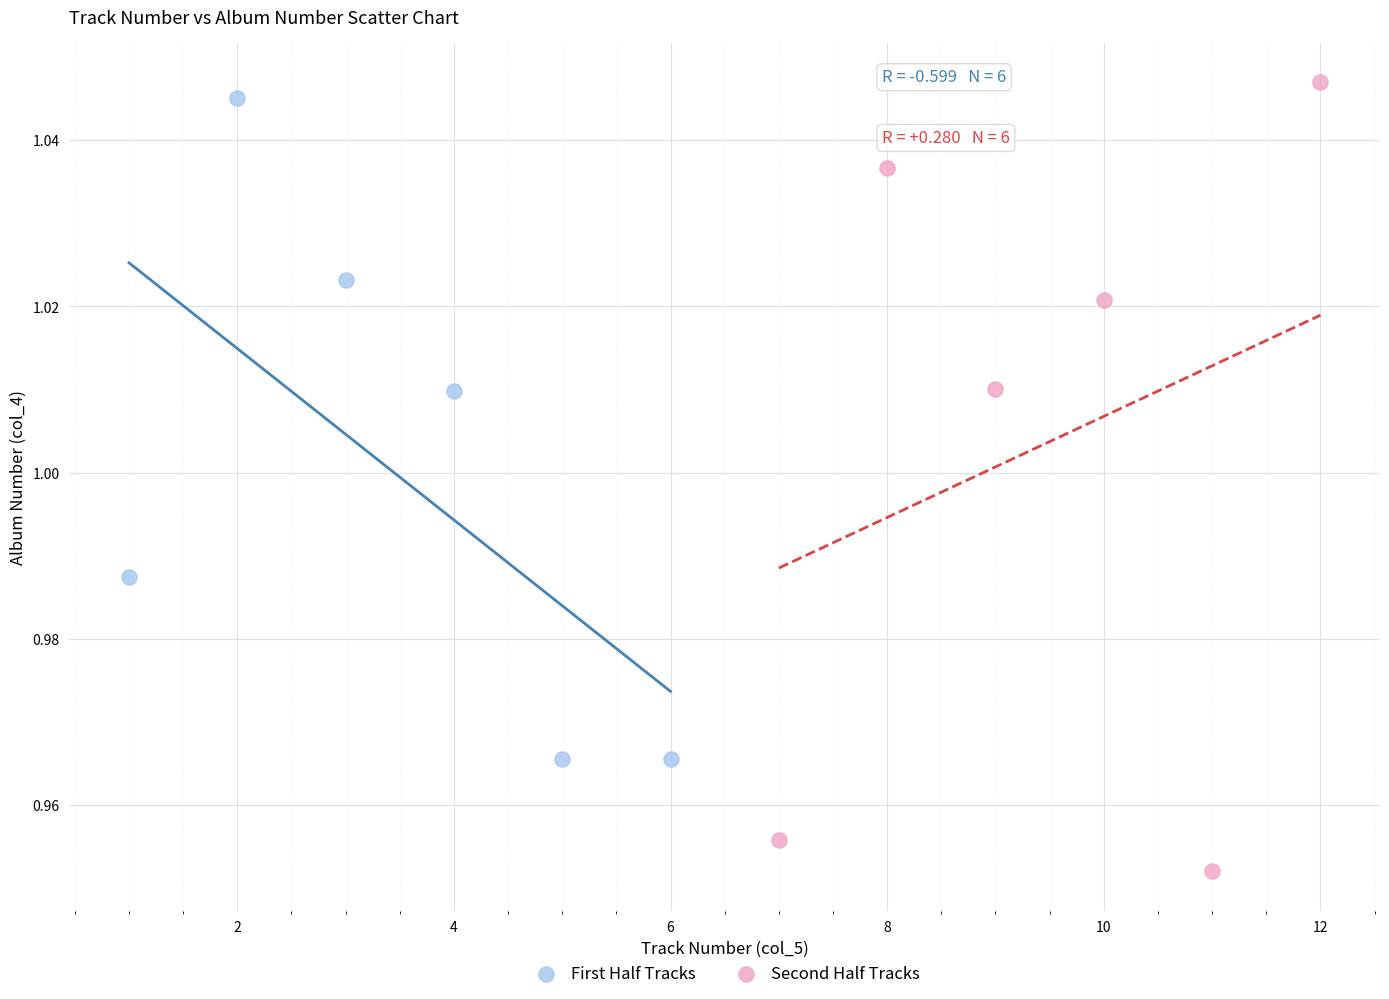

What are all the series names shown in the legend?

First Half Tracks, Second Half Tracks